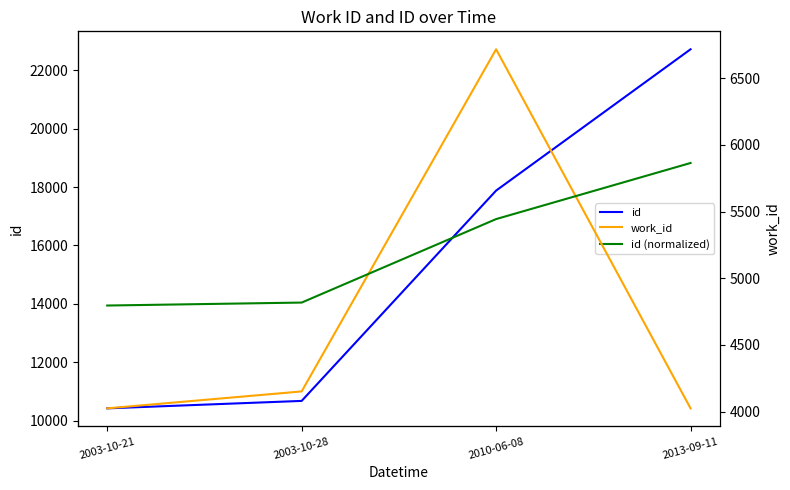

True or false: id and work_id cross at least once.

False